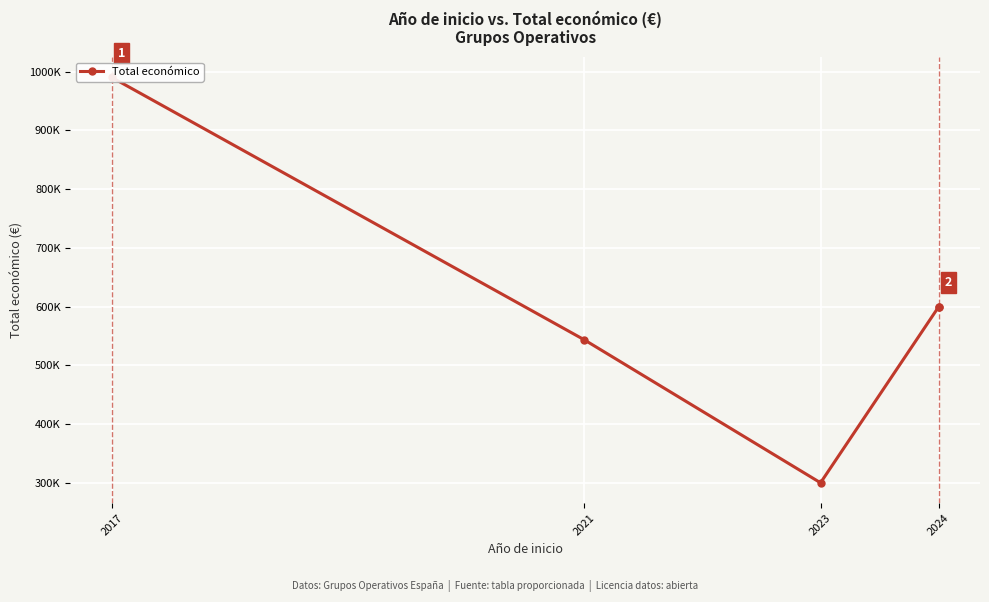

Which label corresponds to the largest value in the chart?

2017